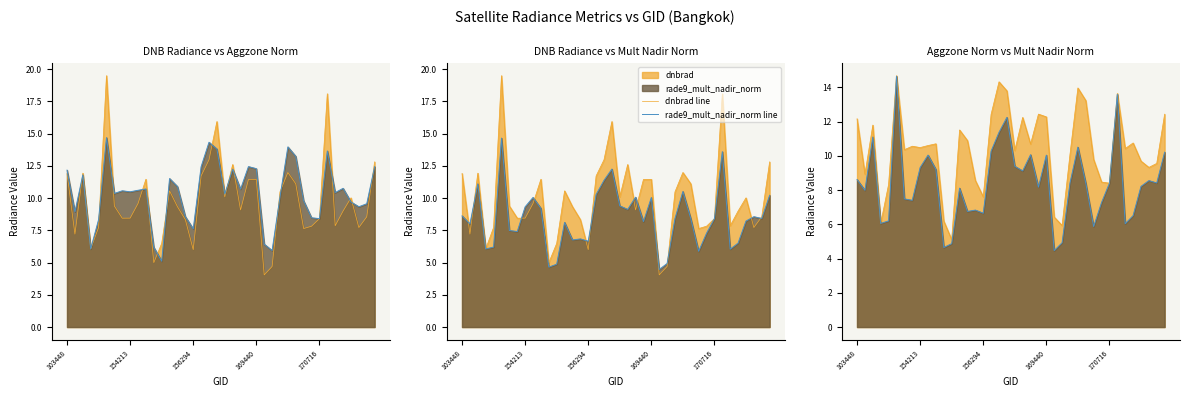

Does the chart display data point markers on the line(s)?

No